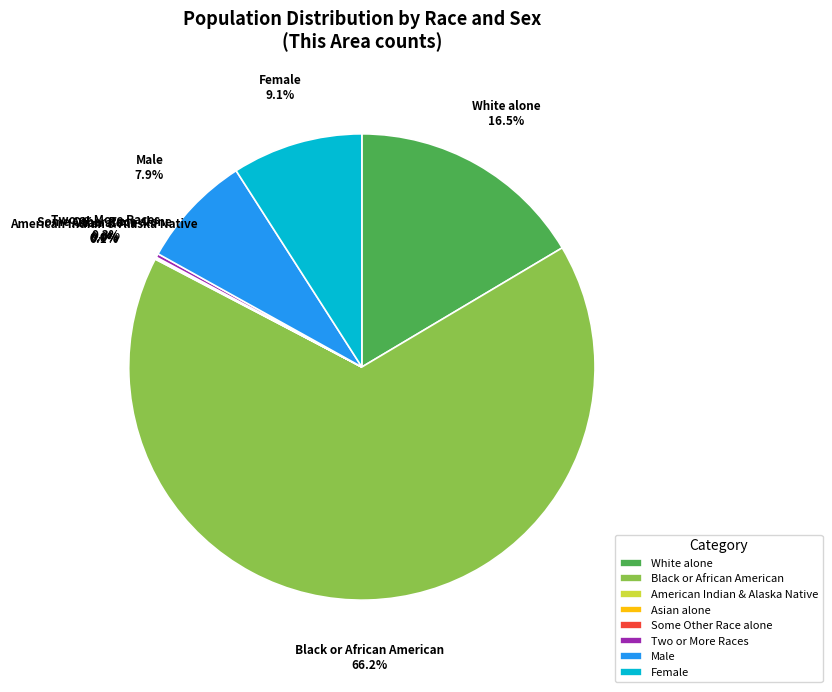

Does Female account for over 50% of the chart?

No